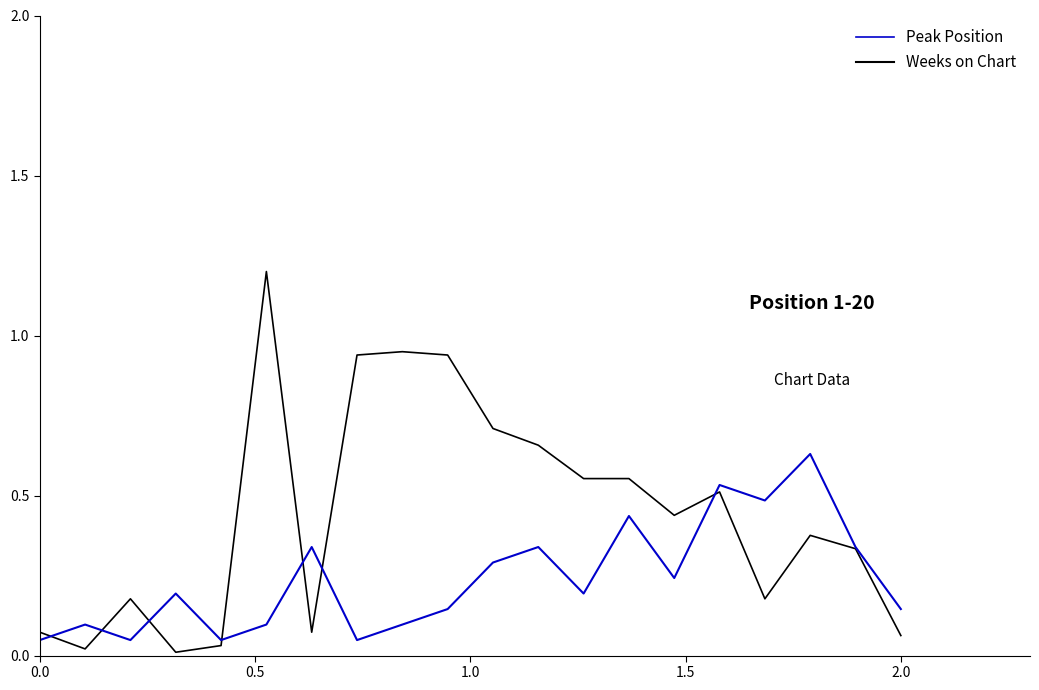

Rank the series by their maximum value, from lowest to highest.

Peak Position, Weeks on Chart